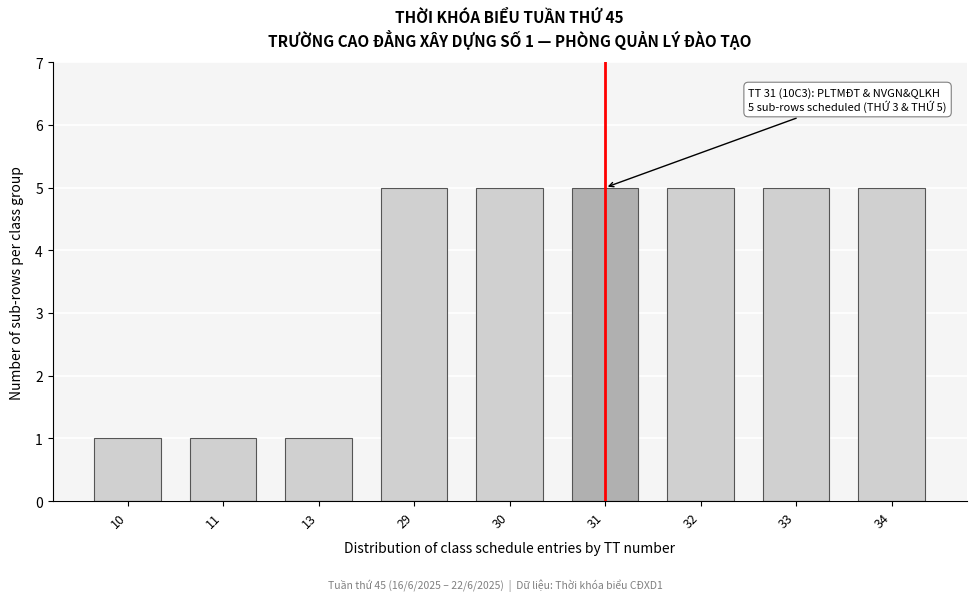

Reading left to right, transcribe all the data shown in this chart.

1	1	1	5	5	5	5	5	5